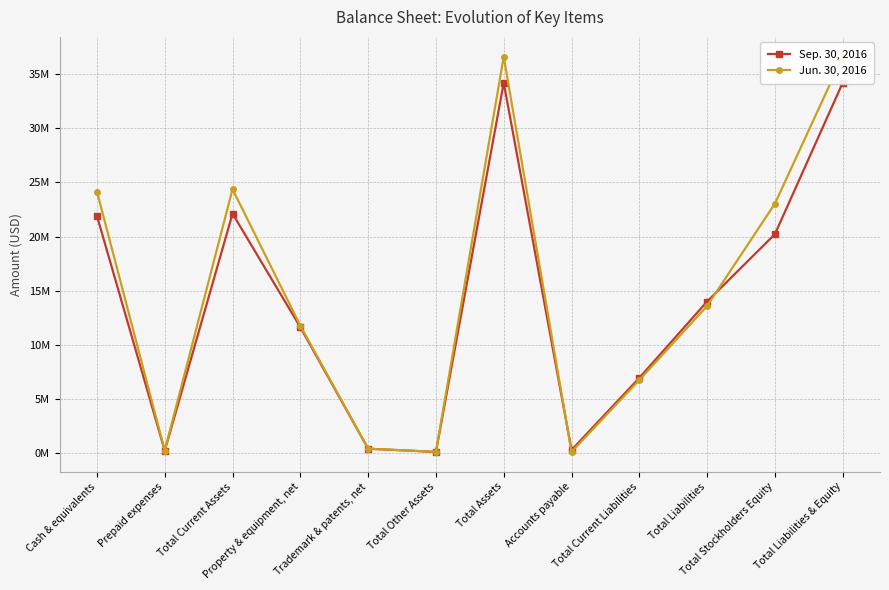

What position from the right is Property & equipment, net?

9